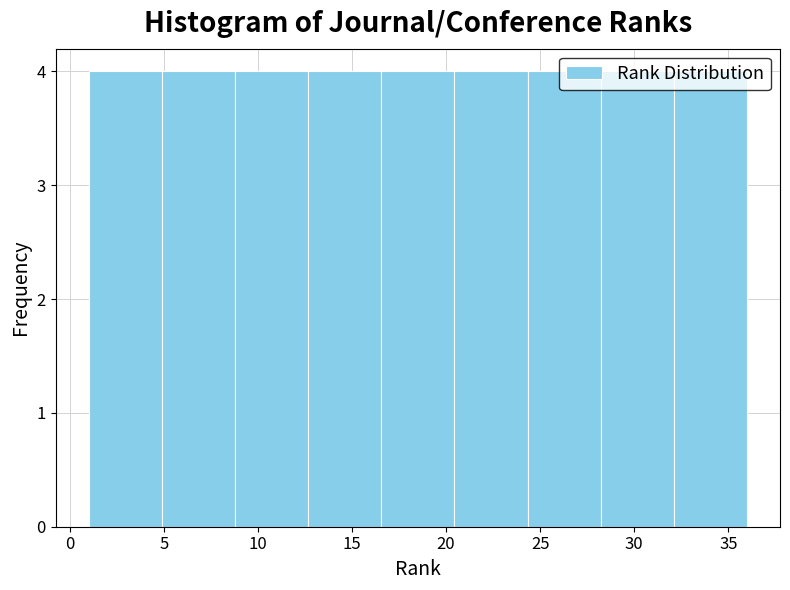

How tall is the bar that spans 24.5 to 28.0 on the x-axis? Neither the bar edges nor the heights are printed on the chart, so give them approximately, as read against the axes.

4